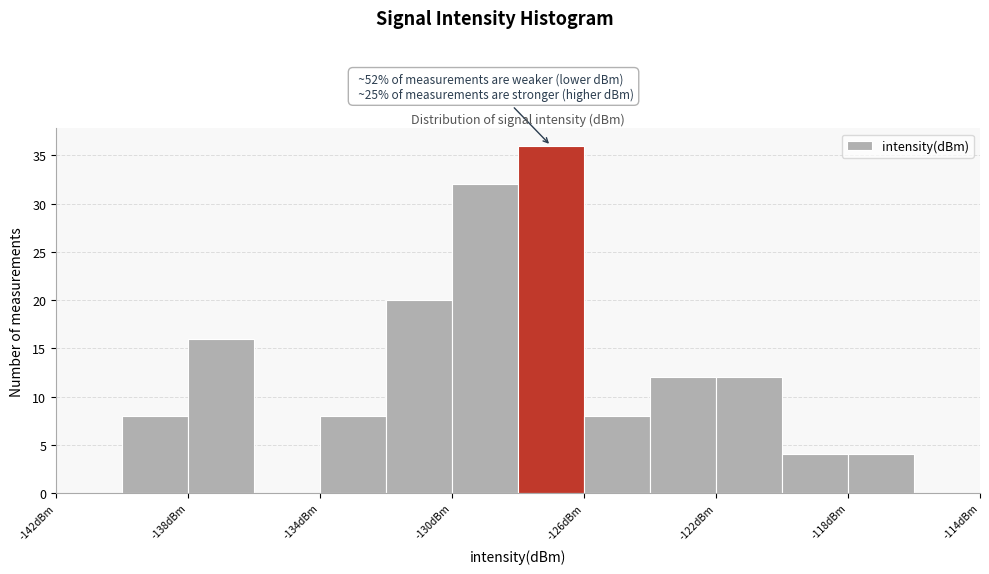

Over which range of the x-axis is the bar tallest?

-128 to -126